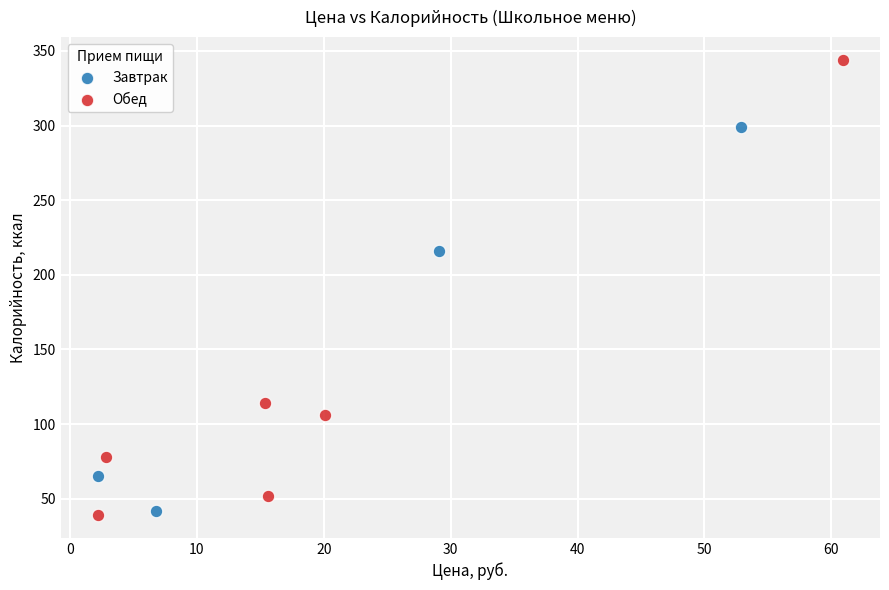

Which series has the largest Y range (max minus min)?

Обед